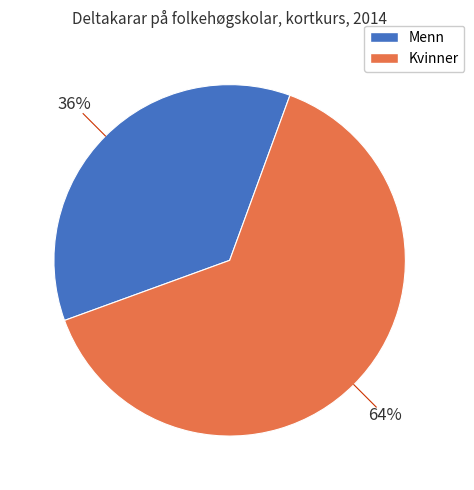

Is there any slice that represents more than half of the pie?

Yes